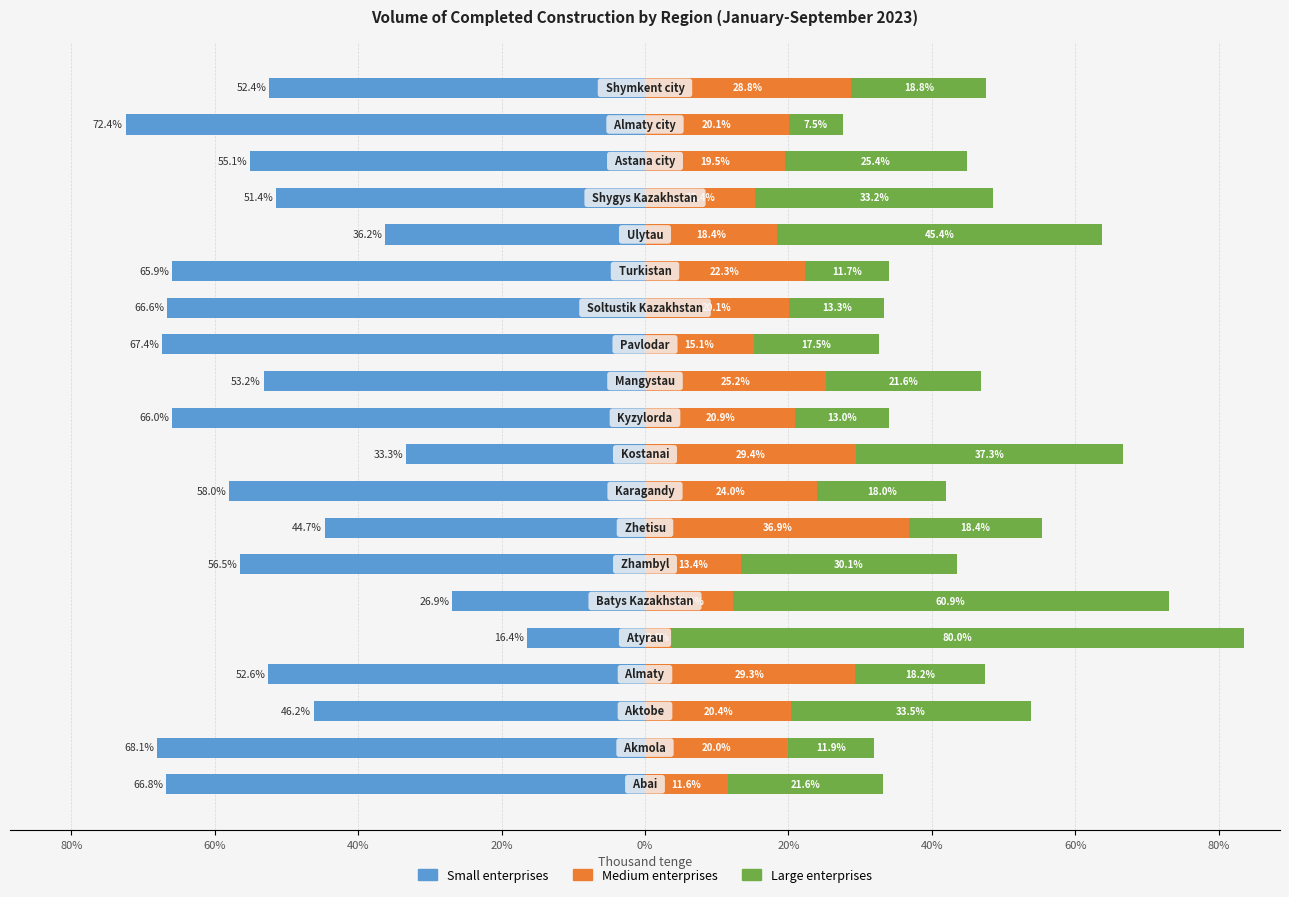

How many data points in Large enterprises are above 21?

10